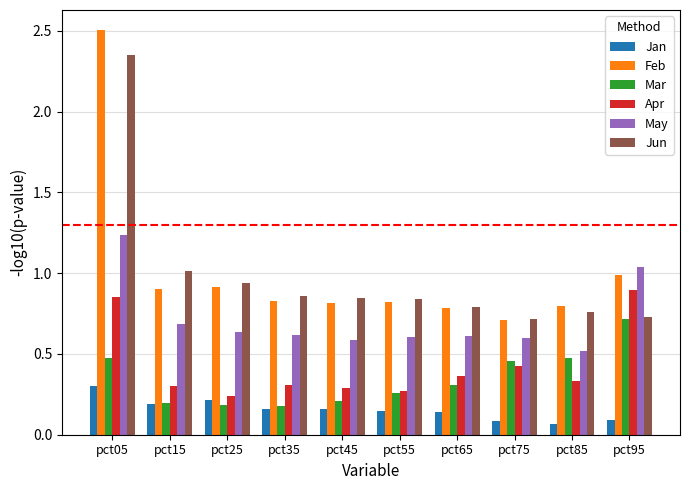

At which label does Jan reach its peak?

pct05